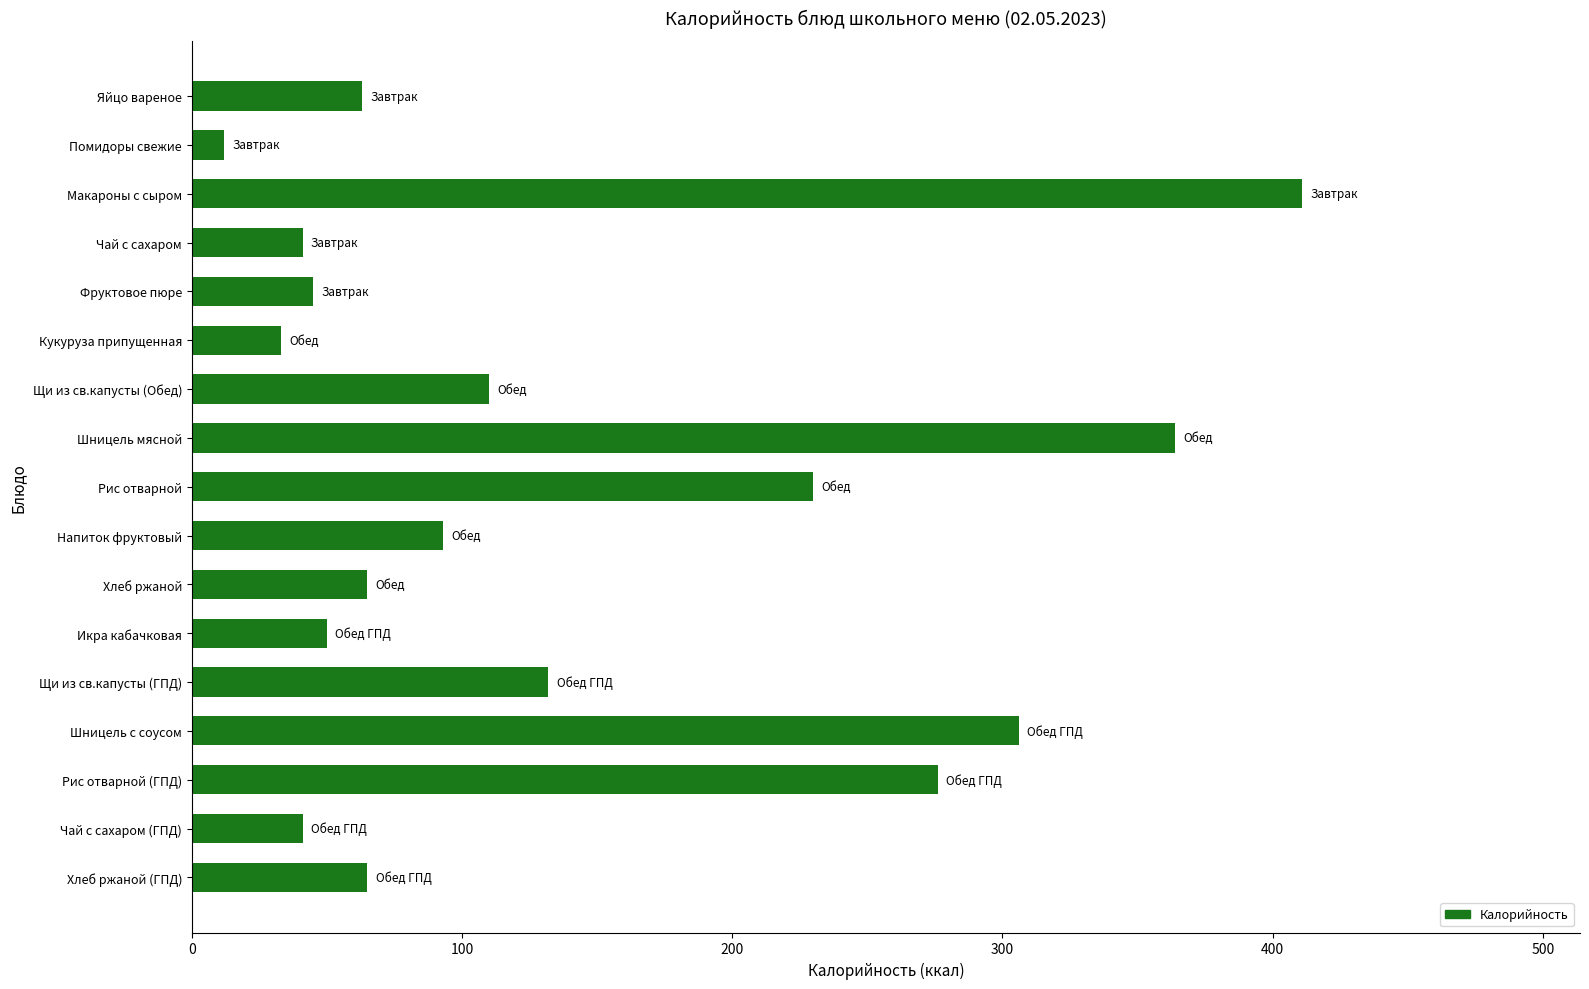

Between Шницель с соусом and Хлеб ржаной (ГПД), which is larger?

Шницель с соусом